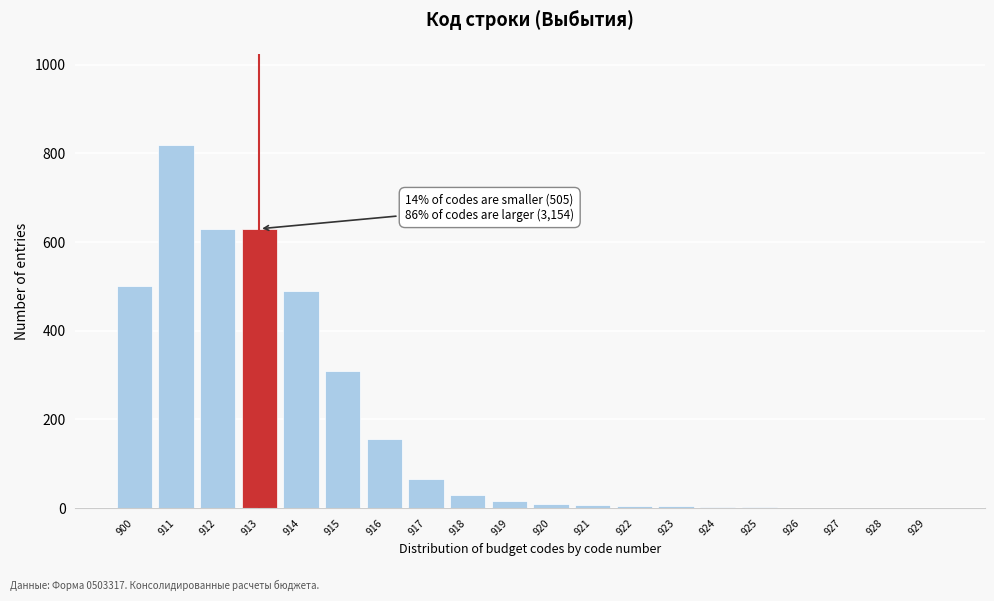

The value at 913 is 1003. True or false?

False